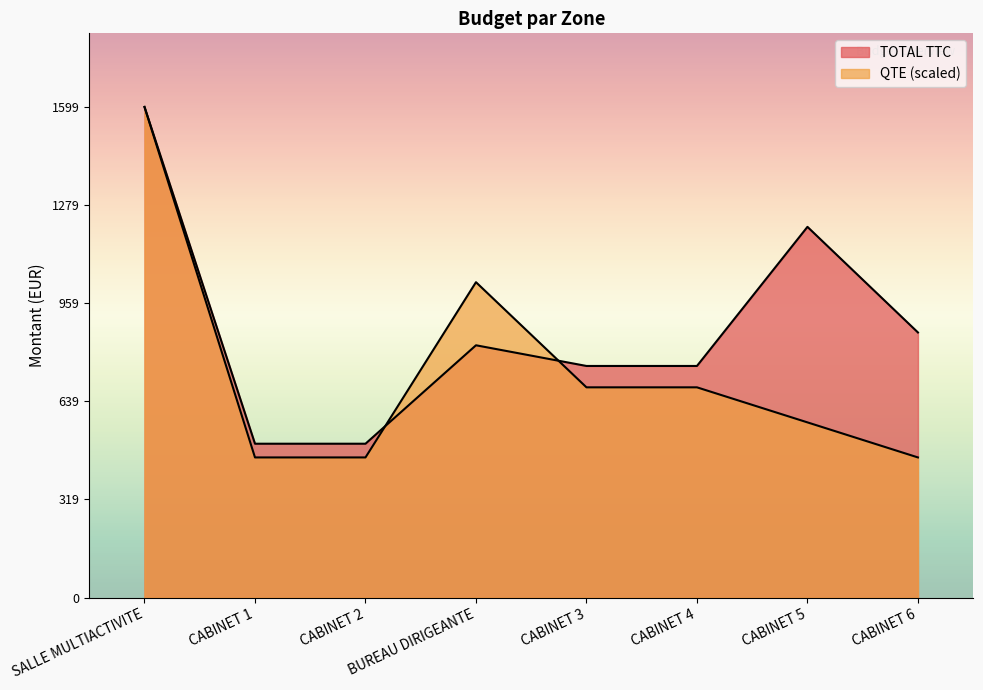

Where is the first local maximum for Item Count (QTE)?

BUREAU DIRIGEANTE